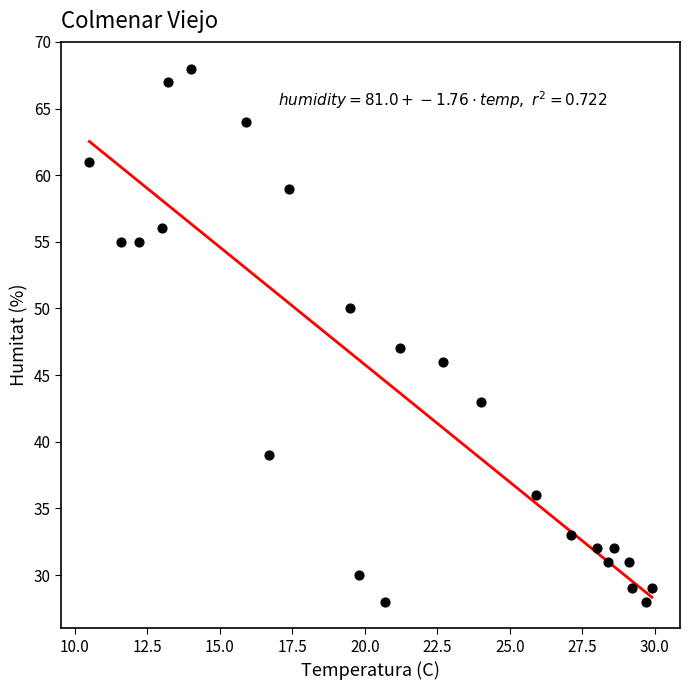

What Y value in the scatter plot is closest to 48?

47